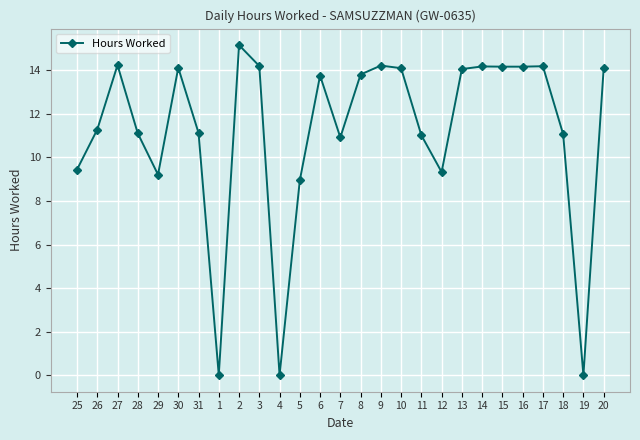

What is the sum of all values?

301.9